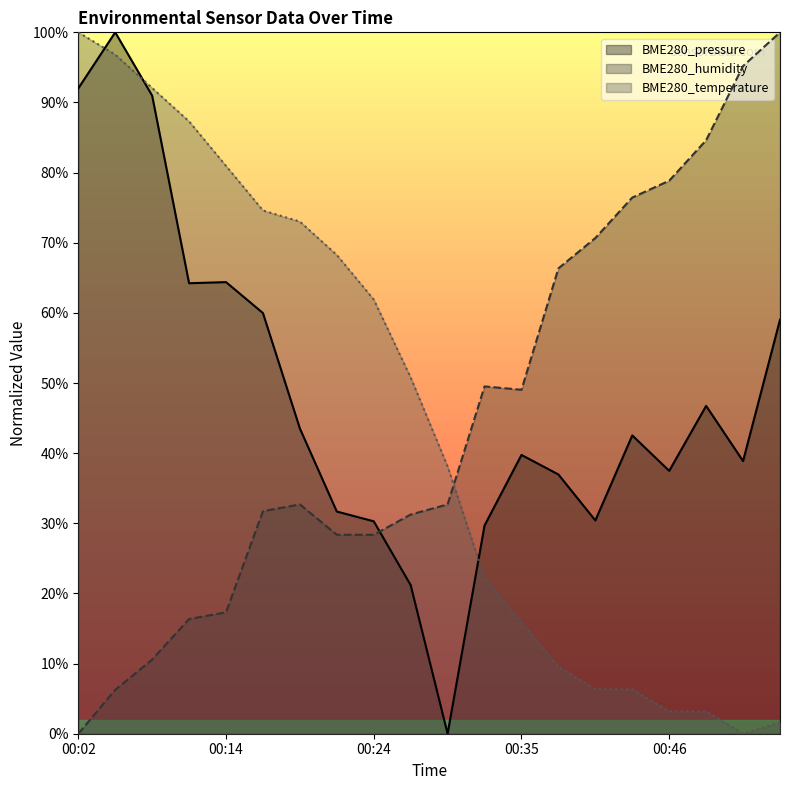

Rank the series at 00:52 from lowest to highest value.

BME280_temperature, BME280_pressure, BME280_humidity